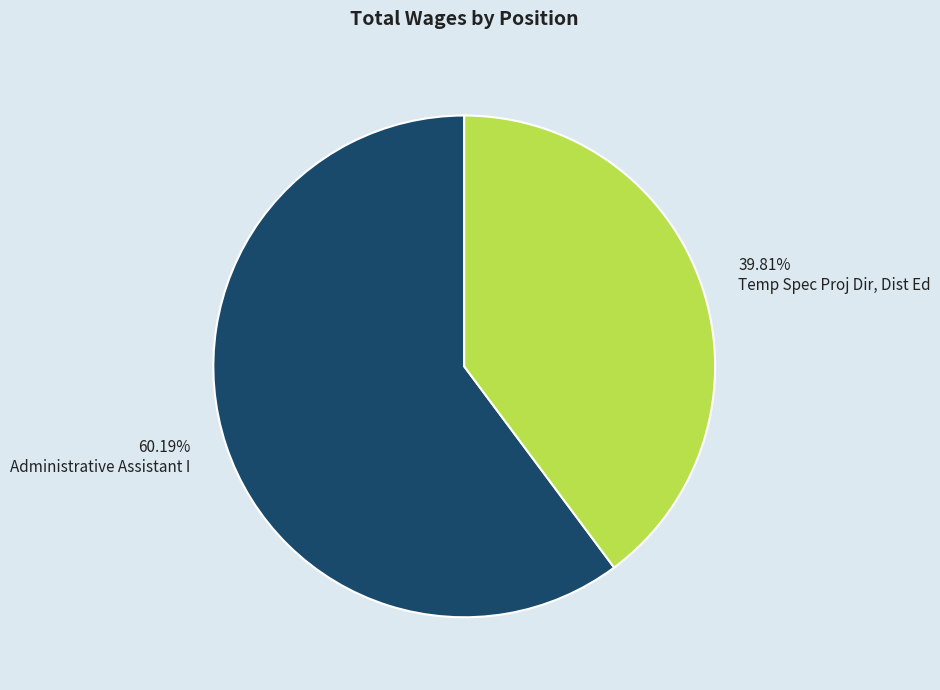

Which slice is the smallest?

39.81% Temp Spec Proj Dir, Dist Ed